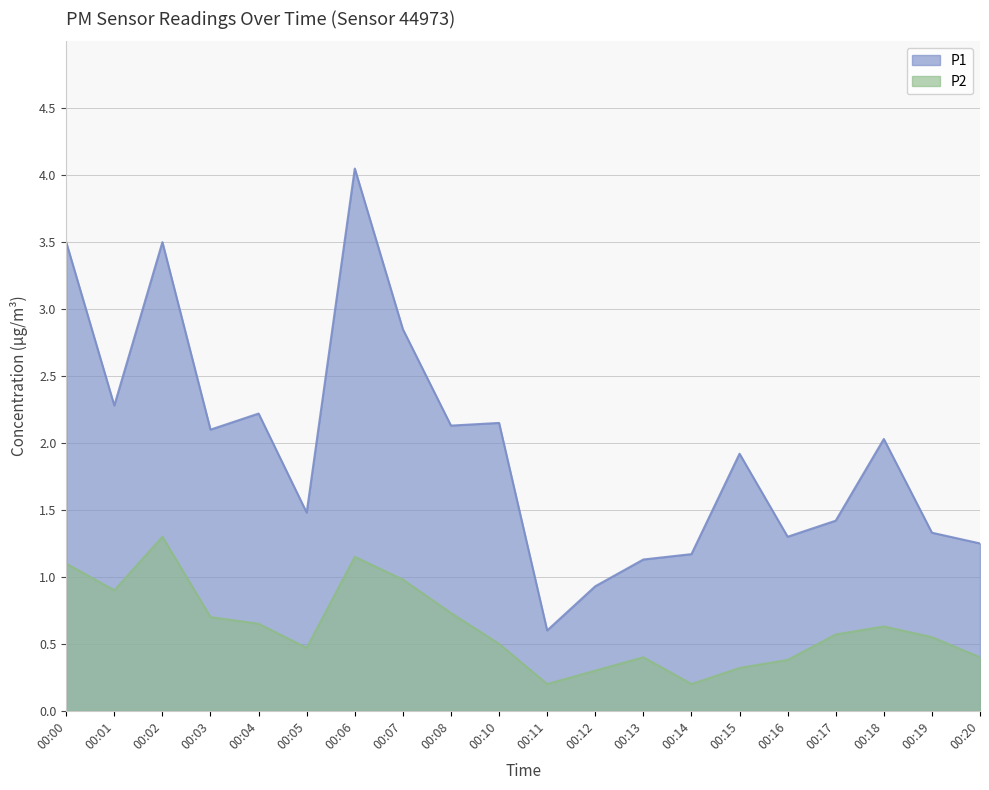

Which category has the lowest value in the P2 series?

00:11